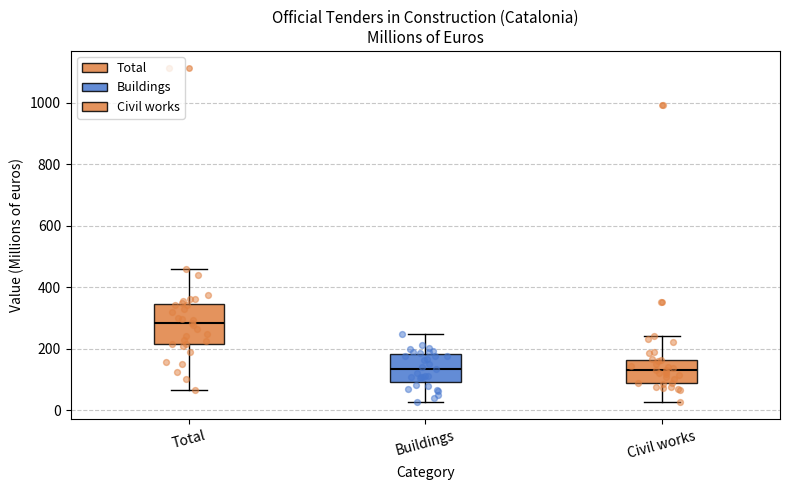

Comparing the boxes themselves (not the whiskers), which one is the tallest?

Total